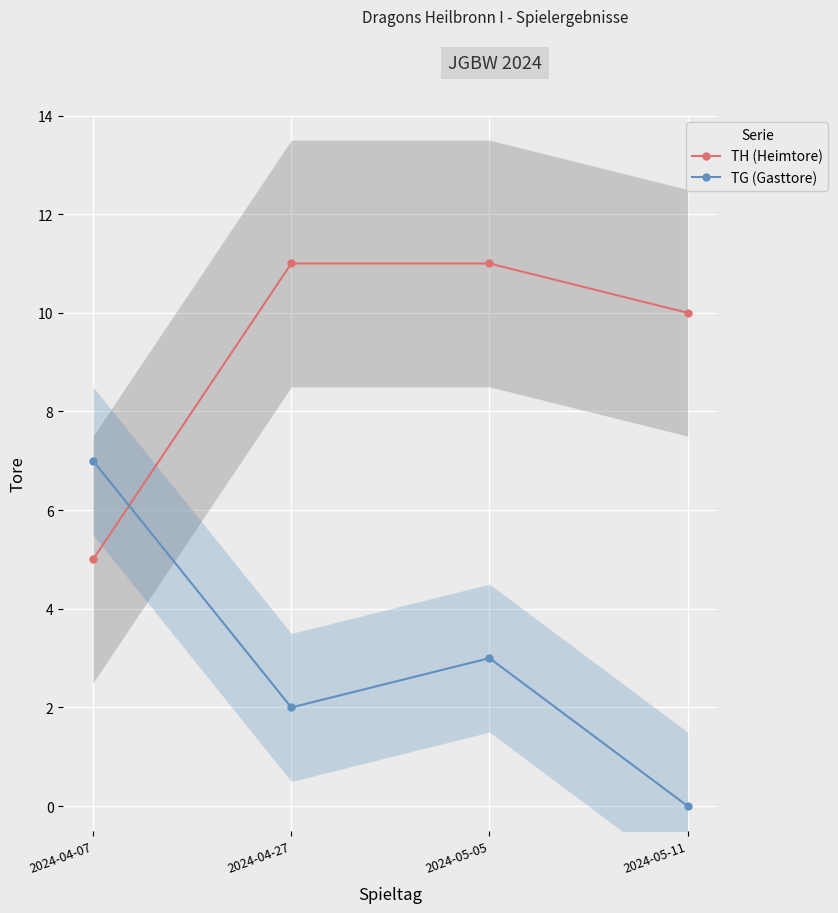

What is the difference between the TG (Gasttore) values at 2024-04-27 and 2024-05-05?

1